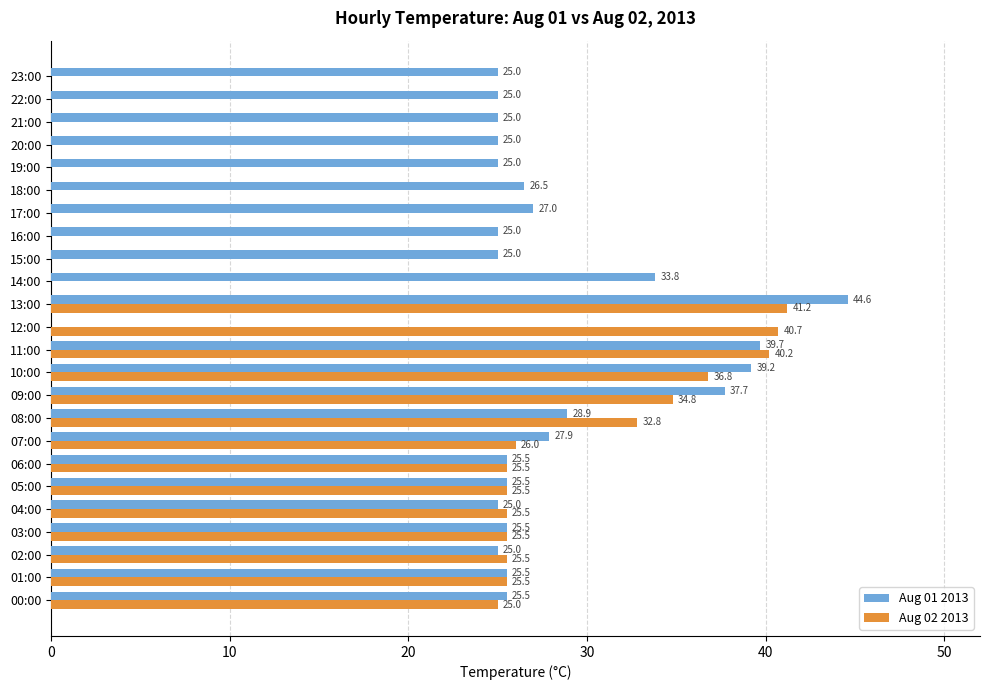

The Aug 02 2013 series shows -23.3 at 17:00. True or false?

False